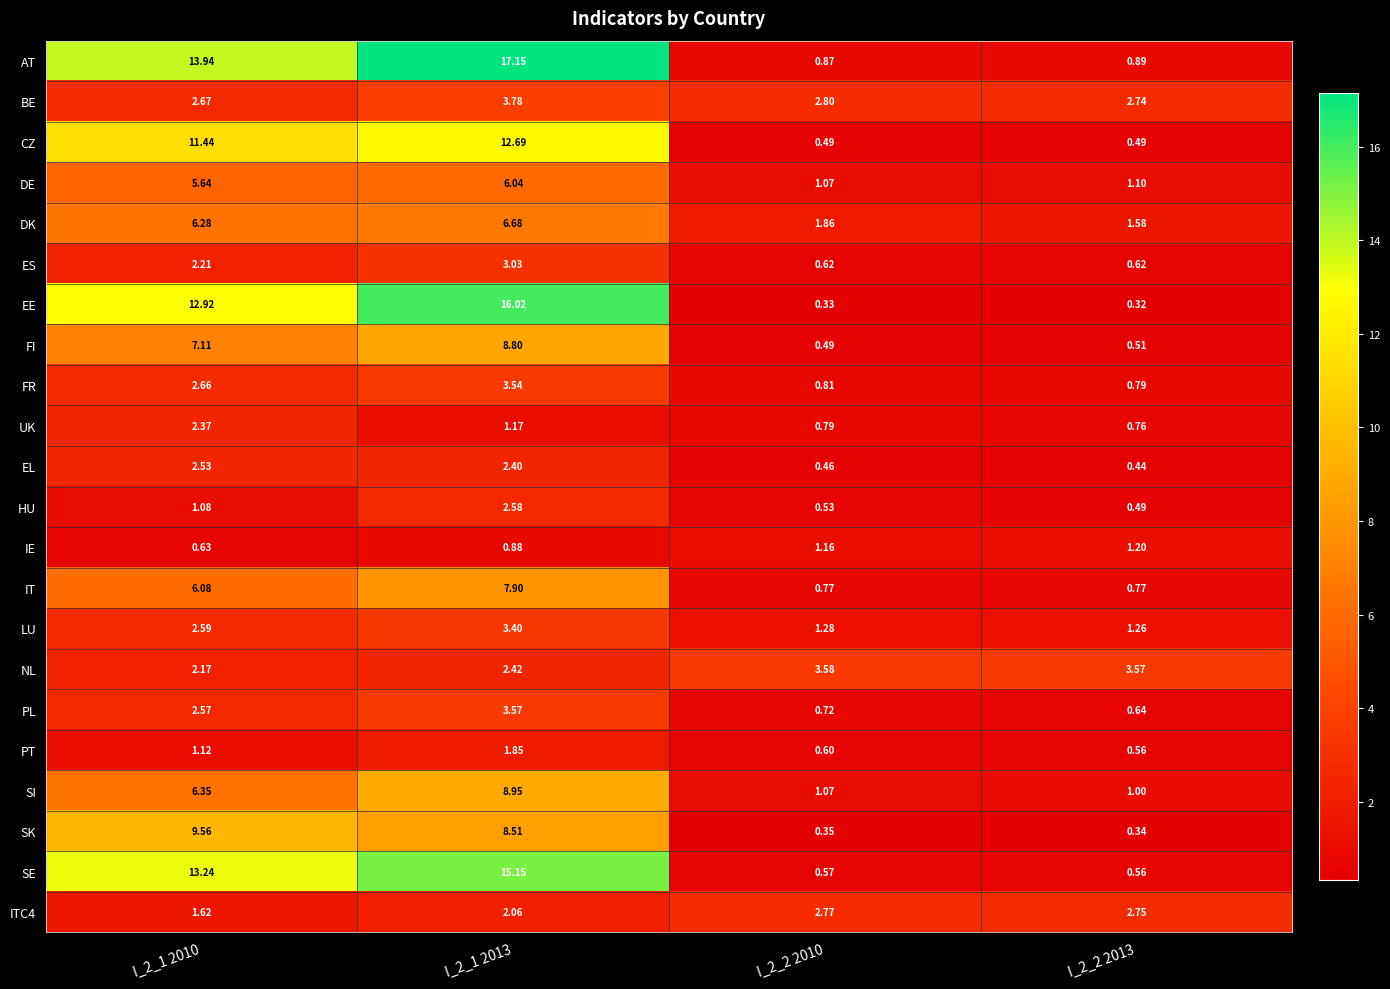

Is the value of BE at I_2_1 2010 greater than the value of DK at I_2_2 2013?

Yes